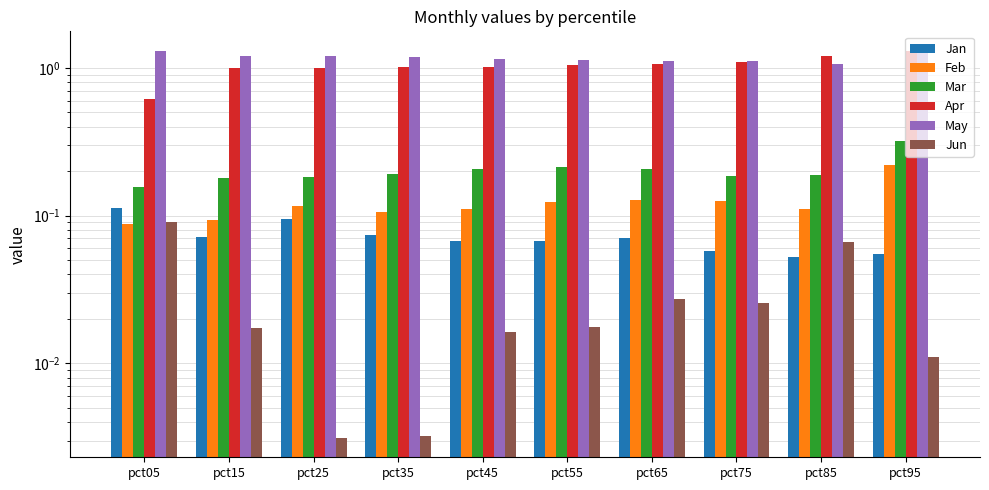

True or false: Jan has a value of 0.0 at pct55.

False